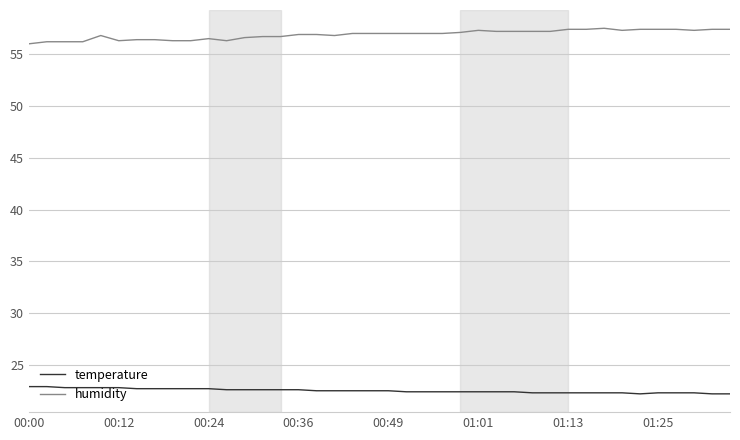

Which series has the largest total across all categories?

humidity